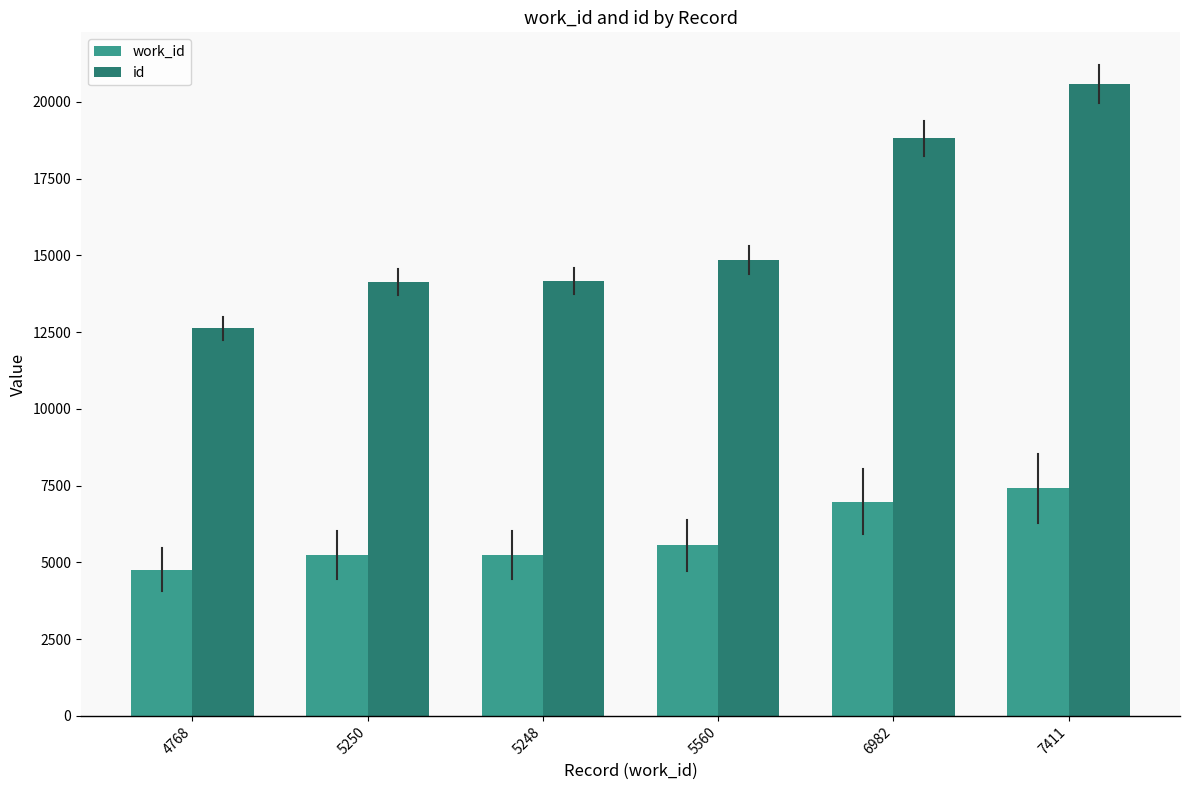

How many categories are shown in the chart?

6